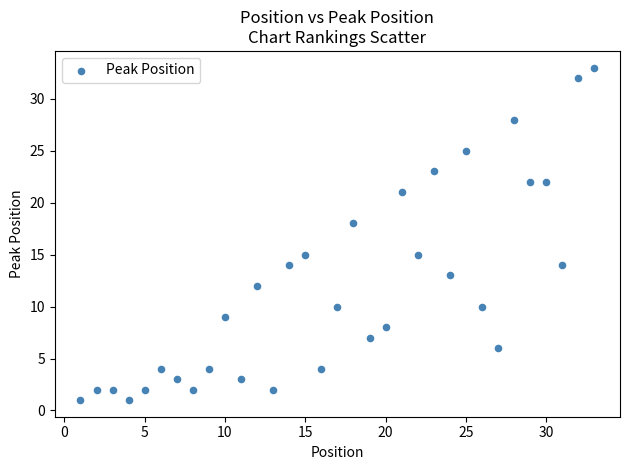

What is the range of Y values (max minus min)?

32